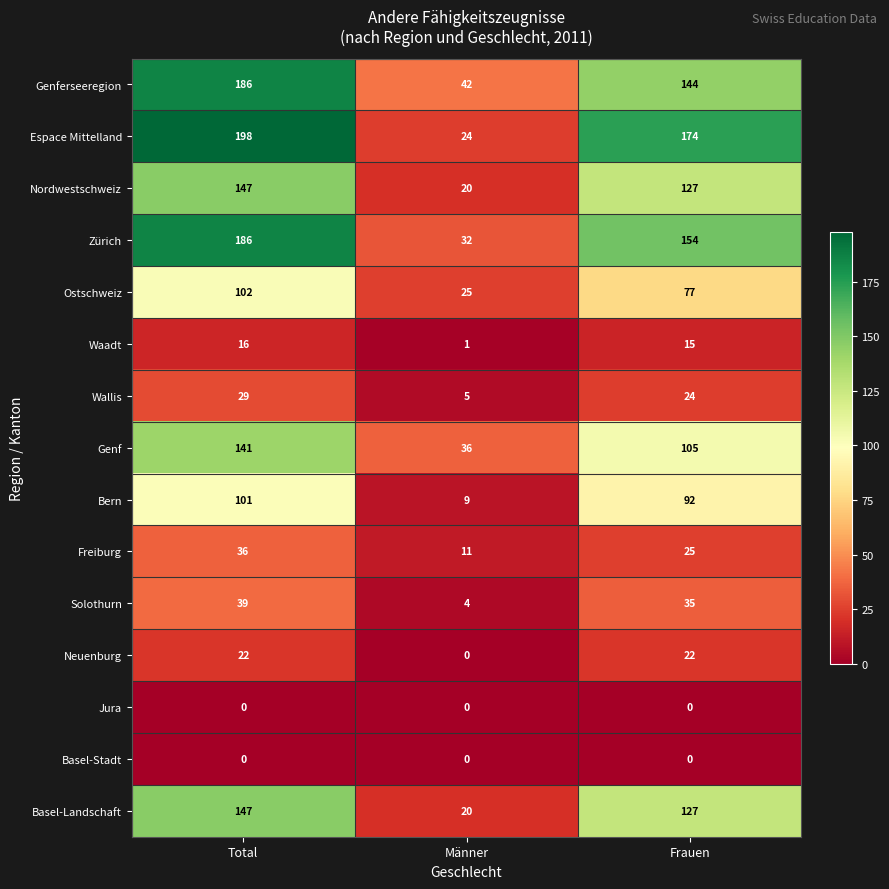

What is the approximate value of Genf at Total, to the nearest 50?

150